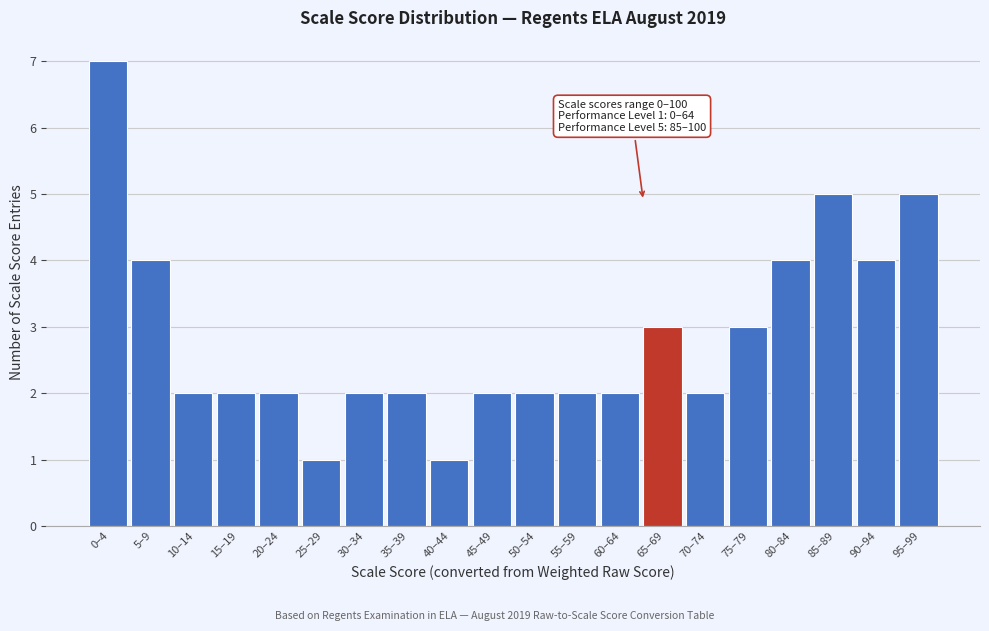

Reading right to left, transcribe all the data shown in this chart.

5	4	5	4	3	2	3	2	2	2	2	1	2	2	1	2	2	2	4	7